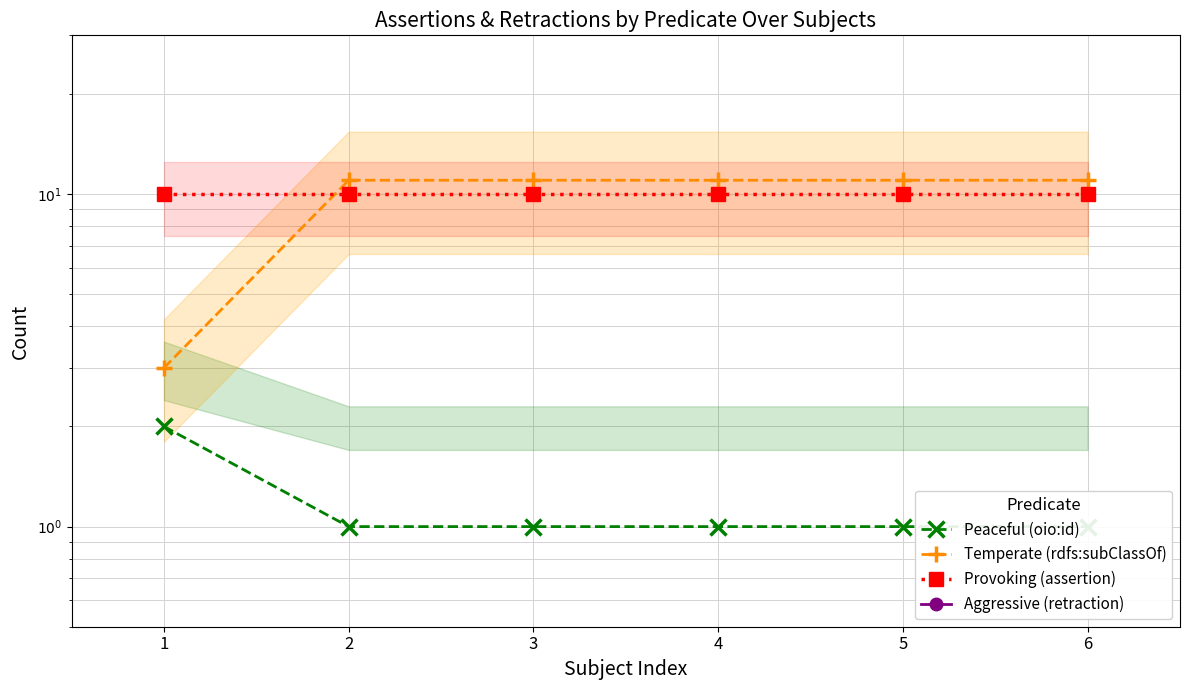

True or false: Temperate (rdfs:subClassOf) and Aggressive (retraction) intersect in this chart.

False